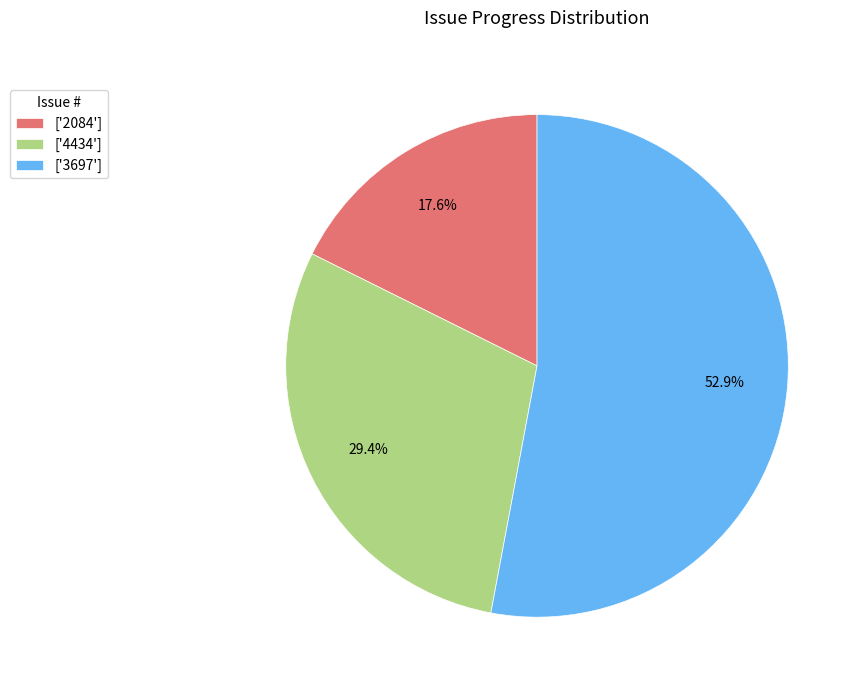

What is the ratio of the value at ['3697'] to the value at ['4434']?

1.8